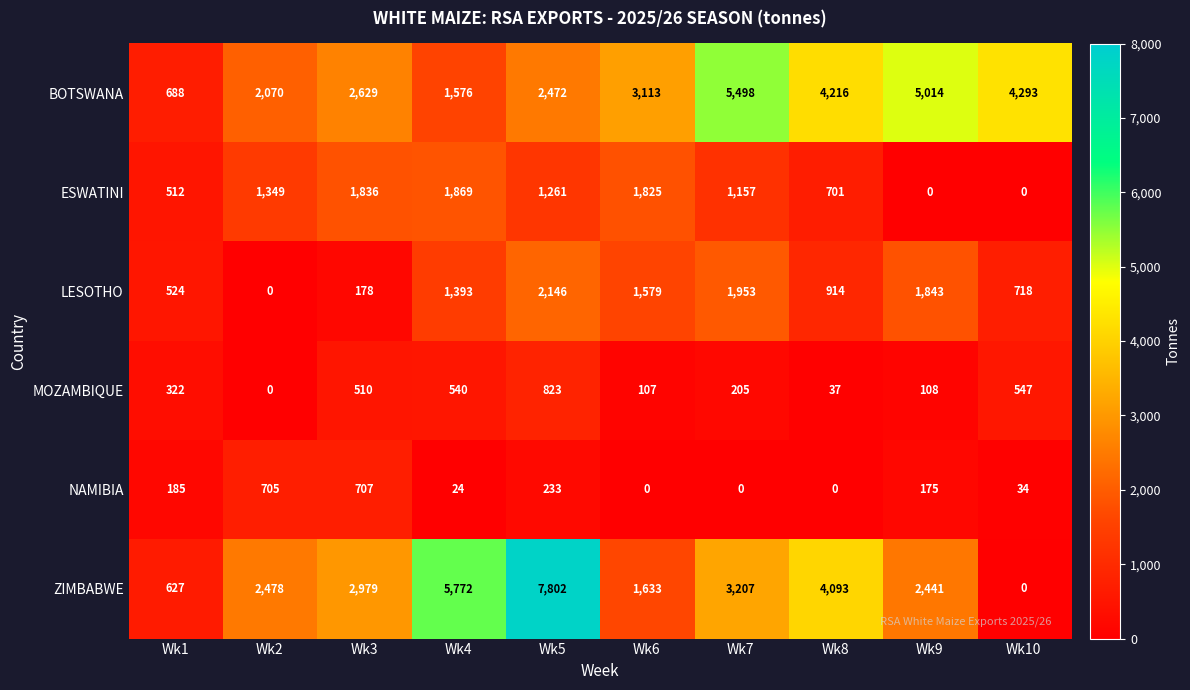

At which category is the sum across all series the highest?

Wk5